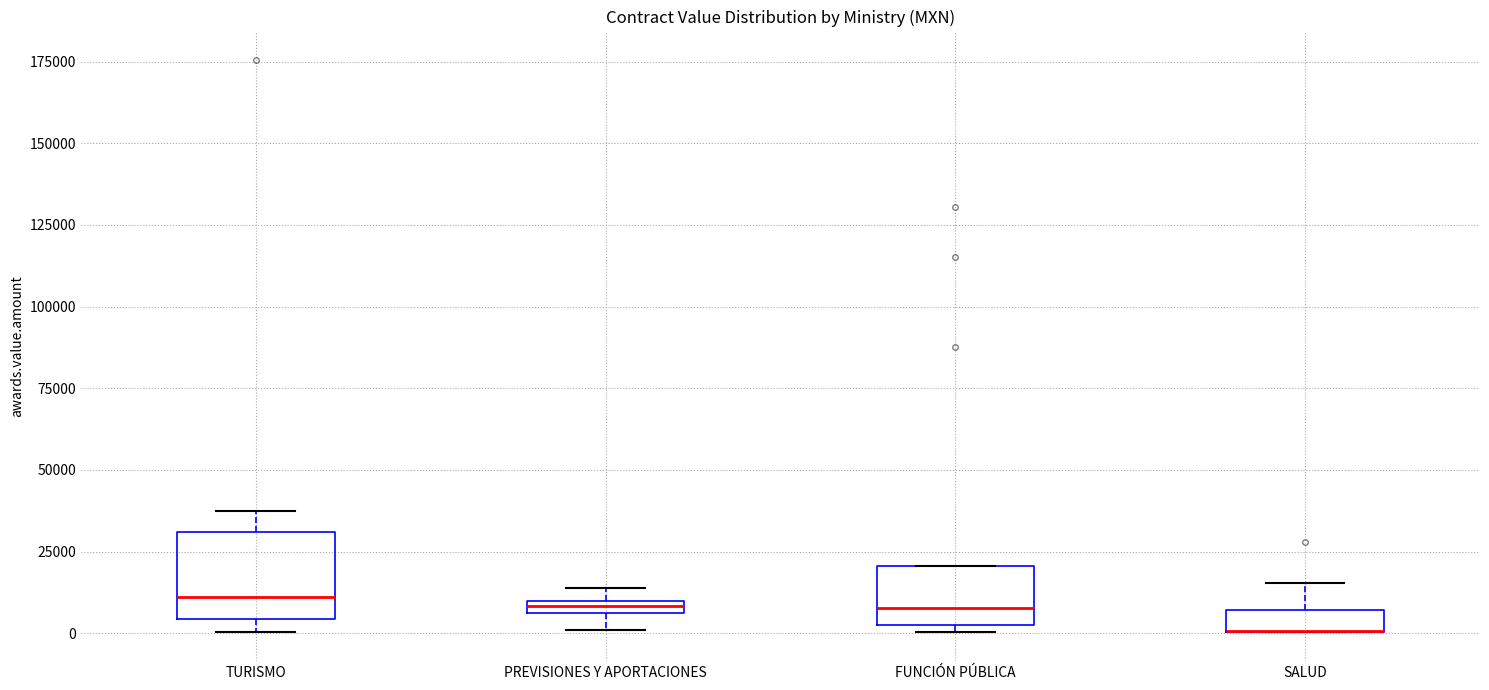

Comparing the boxes themselves (not the whiskers), which one is the tallest?

TURISMO